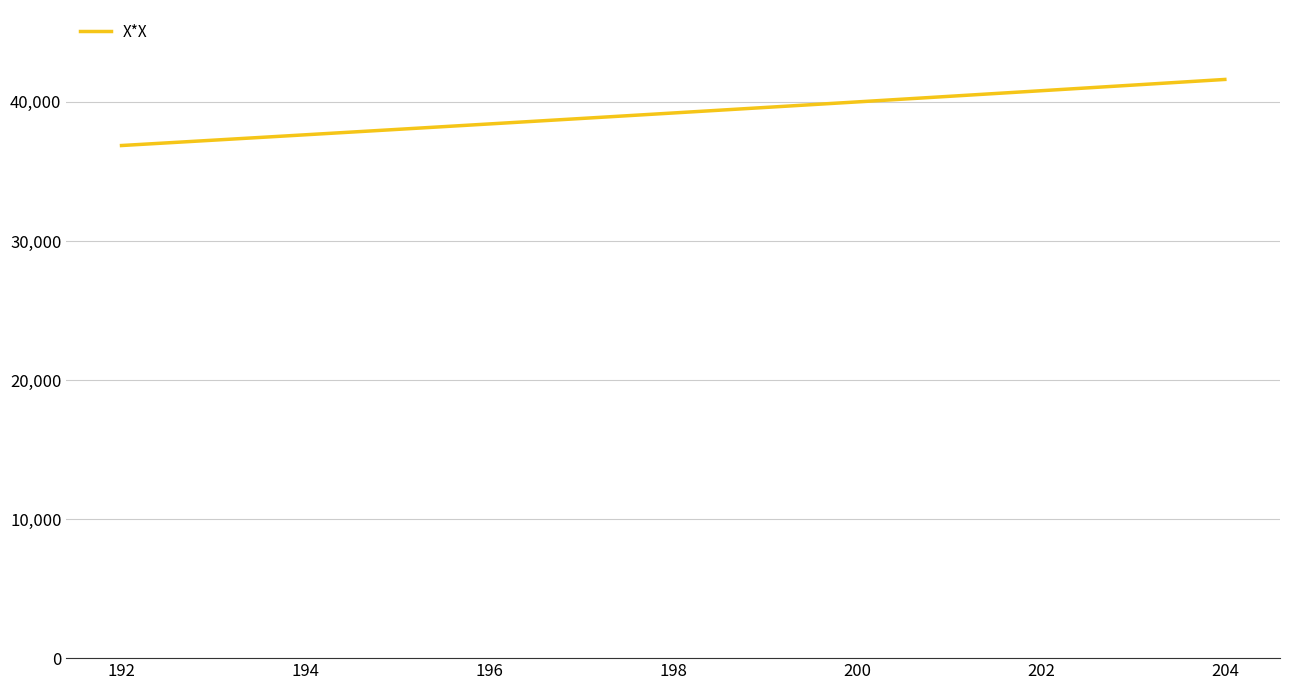

What is the maximum value shown in the chart?

41616